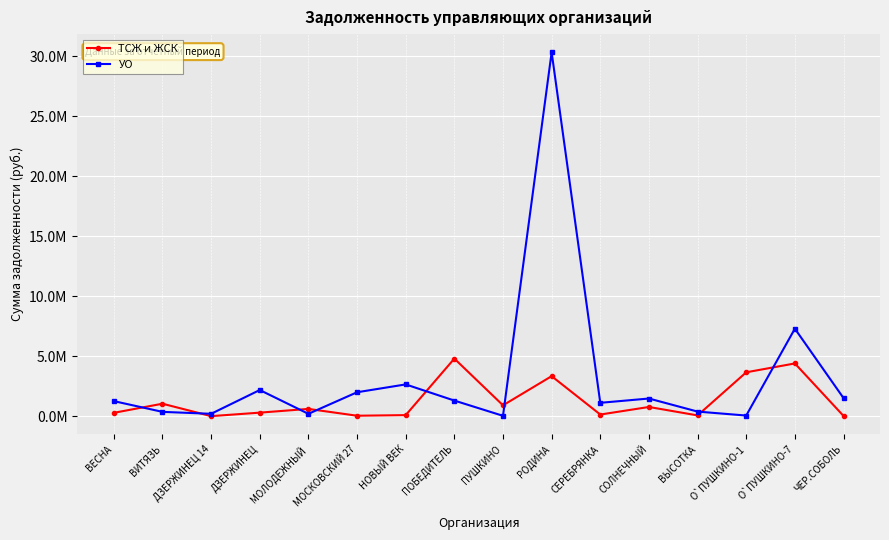

Where does the УО series first go above 1298859?

ДЗЕРЖИНЕЦ